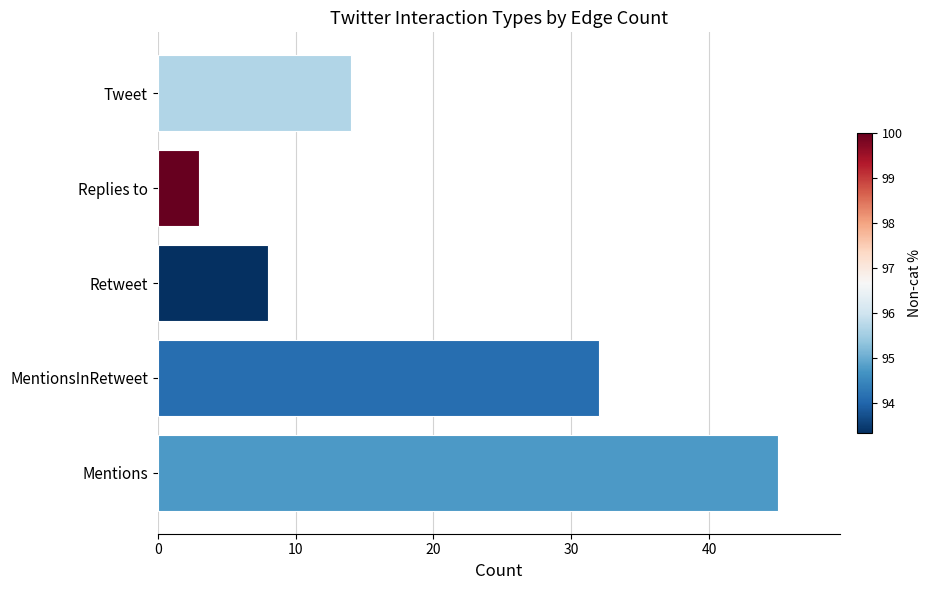

Reading bottom to top, what are all the values shown in this chart?

Mentions=45	MentionsInRetweet=32	Retweet=8	Replies to=3	Tweet=14